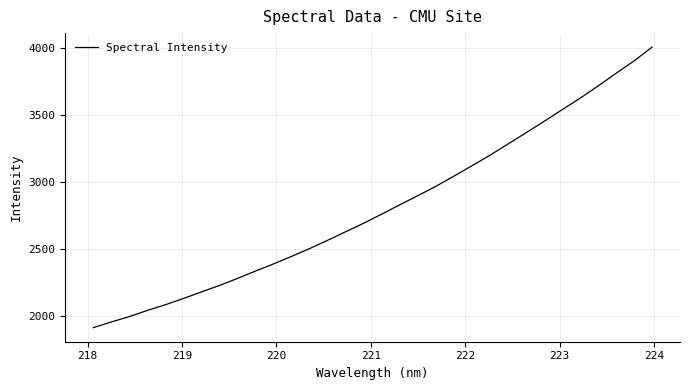

Reading right to left, transcribe all the data shown in this chart.

4008.7	3905.8	3813.2	3718.7	3627.1	3541.3	3454.6	3369.6	3285.9	3202.2	3123.6	3046.3	2970.2	2900.7	2832.9	2763.3	2695.4	2631.8	2568.0	2506.1	2447.8	2391.8	2338.5	2283.3	2230.8	2182.7	2133.6	2086.9	2044.4	1998.1	1958.4	1915.5